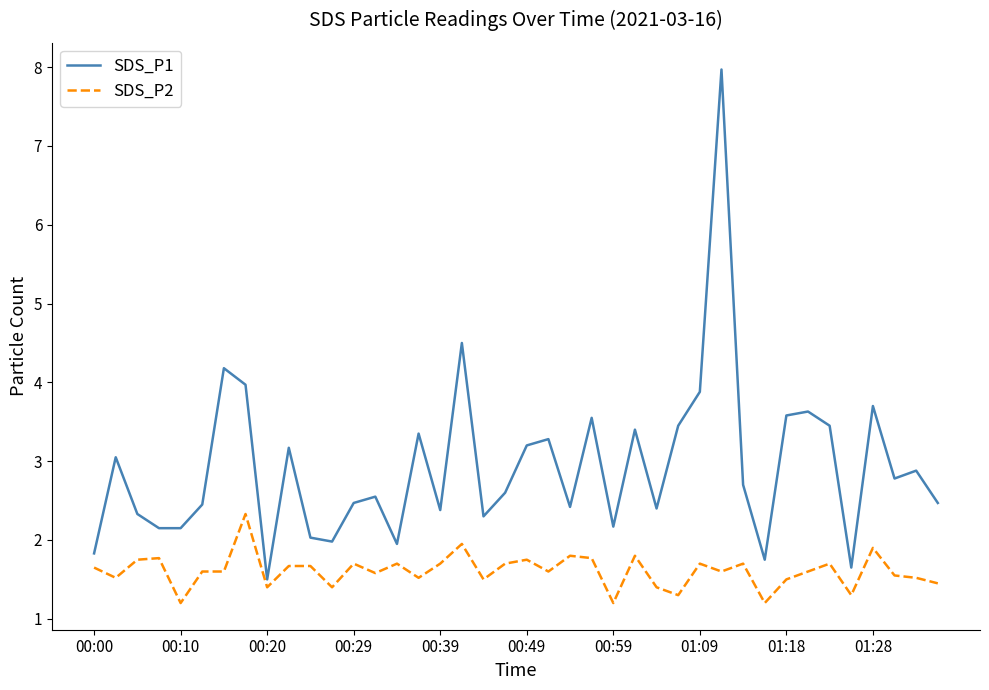

What is the difference between the maximum and minimum values in the SDS_P1 series?

6.5